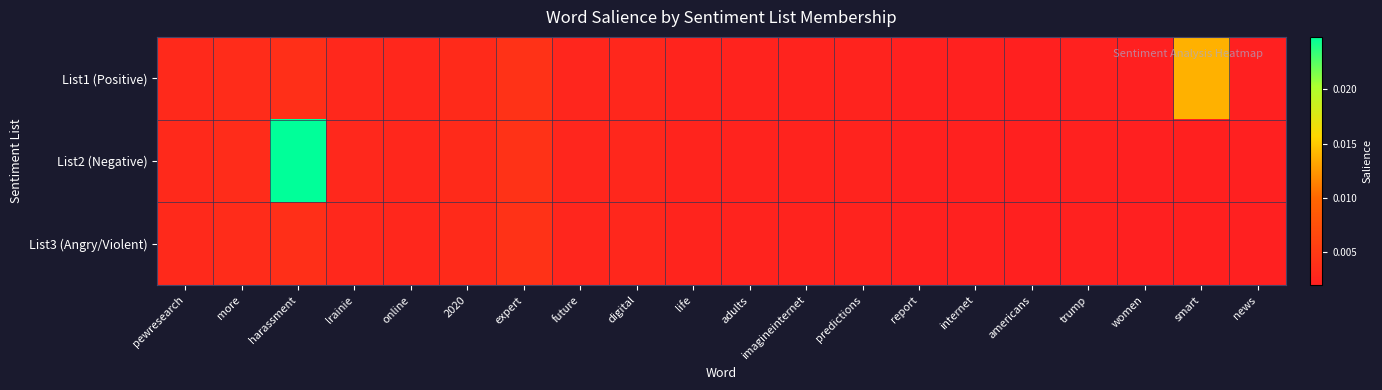

List the series in order of their overall mean, lowest first.

List3 (Angry/Violent), List1 (Positive), List2 (Negative)